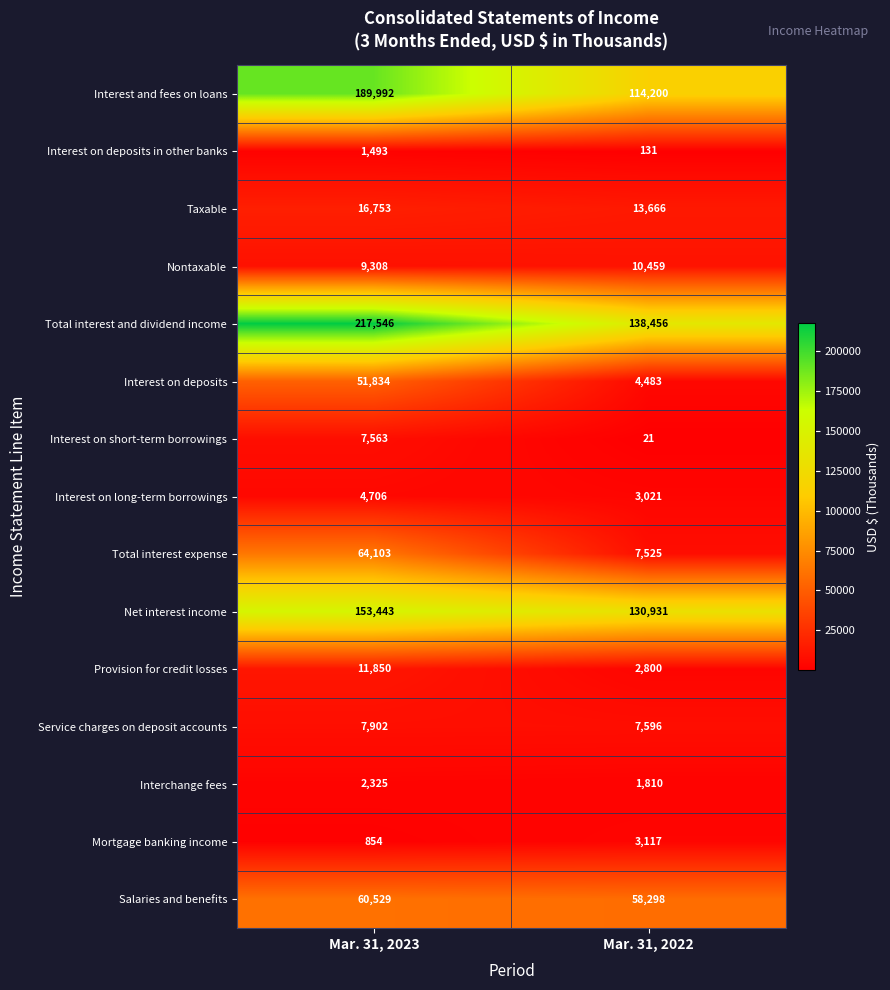

At how many categories does at least one series exceed 192402?

1